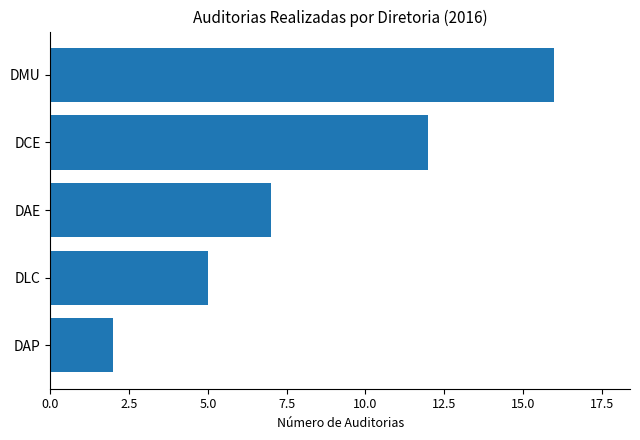

What is the change in value from DAP to DMU?

+14